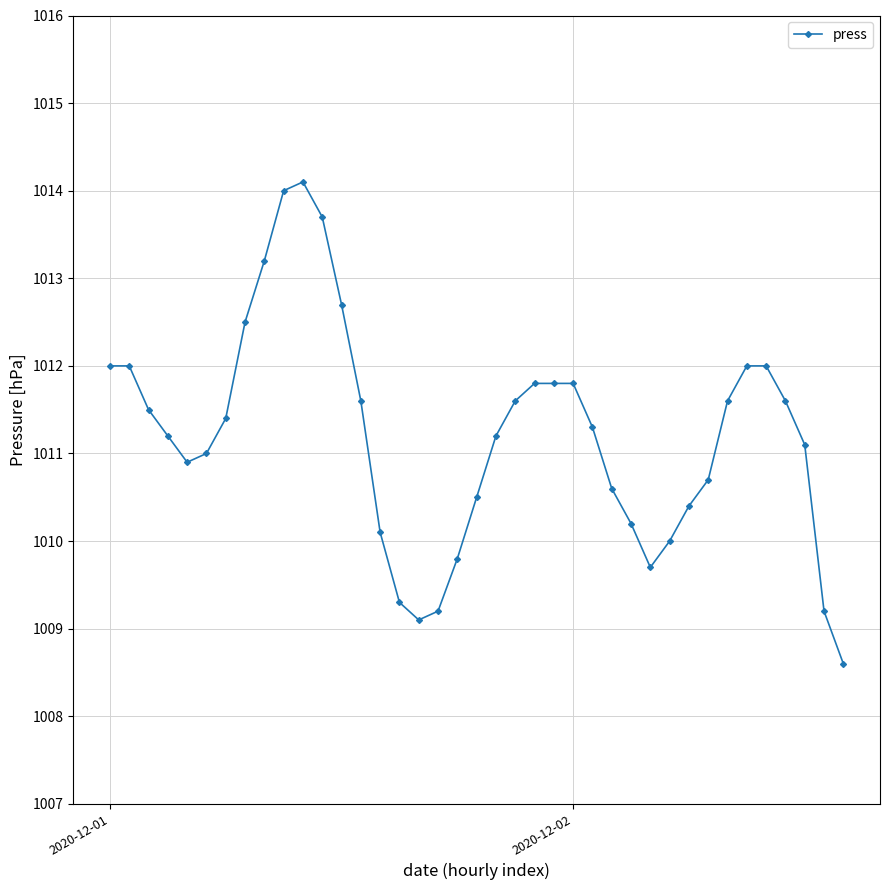

What is the sum of all values?

39437.0